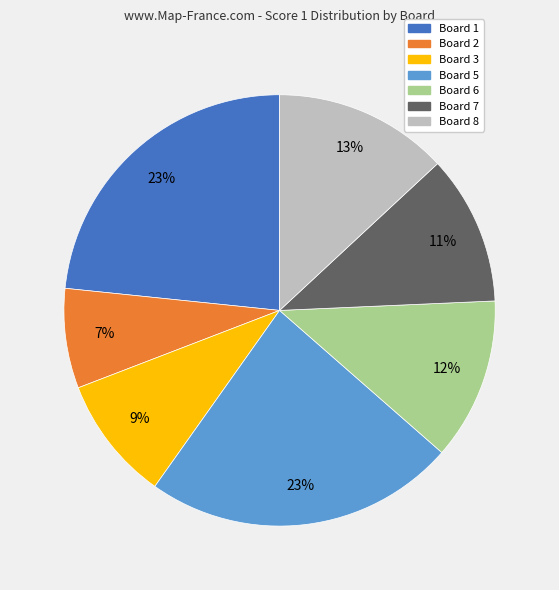

To the nearest percent, what is the difference between the largest and smallest slice percentages?

16%